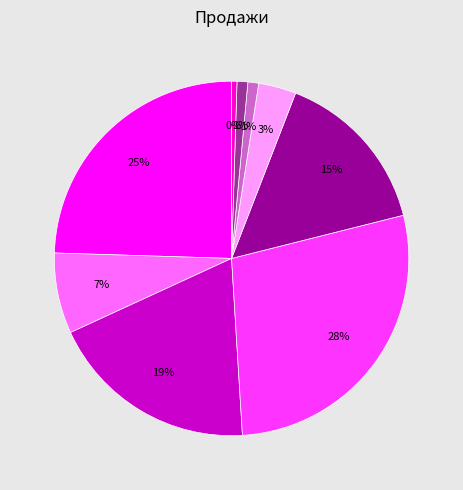

To the nearest percent, what is the average slice percentage?

11%